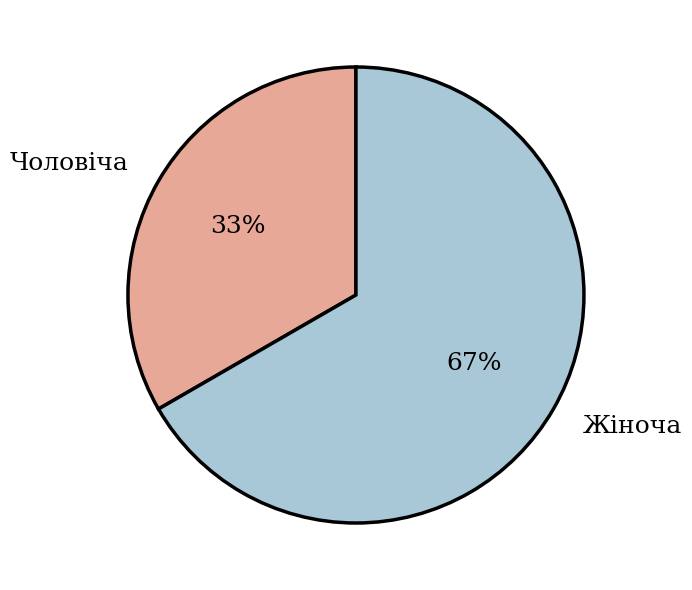

To the nearest percent, what is the combined percentage of Жіноча and Чоловіча?

100%